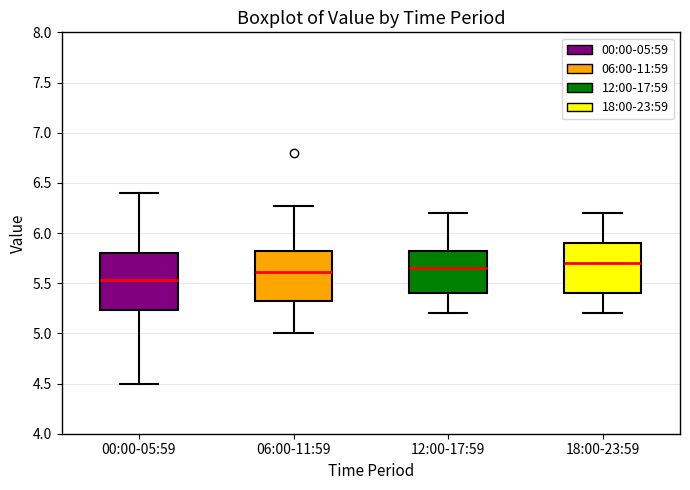

Reading left to right, read every box against the y-axis: the position of its median line, the range the box covers, and the ends of its whiskers. The values are not printed on the chart, so give them approximately, as read against the axis.

00:00-05:59: median 5.55, box 5.25 to 5.80, whiskers 4.50 to 6.40
06:00-11:59: median 5.60, box 5.30 to 5.85, whiskers 5.00 to 6.25
12:00-17:59: median 5.65, box 5.40 to 5.85, whiskers 5.20 to 6.20
18:00-23:59: median 5.70, box 5.40 to 5.90, whiskers 5.20 to 6.20